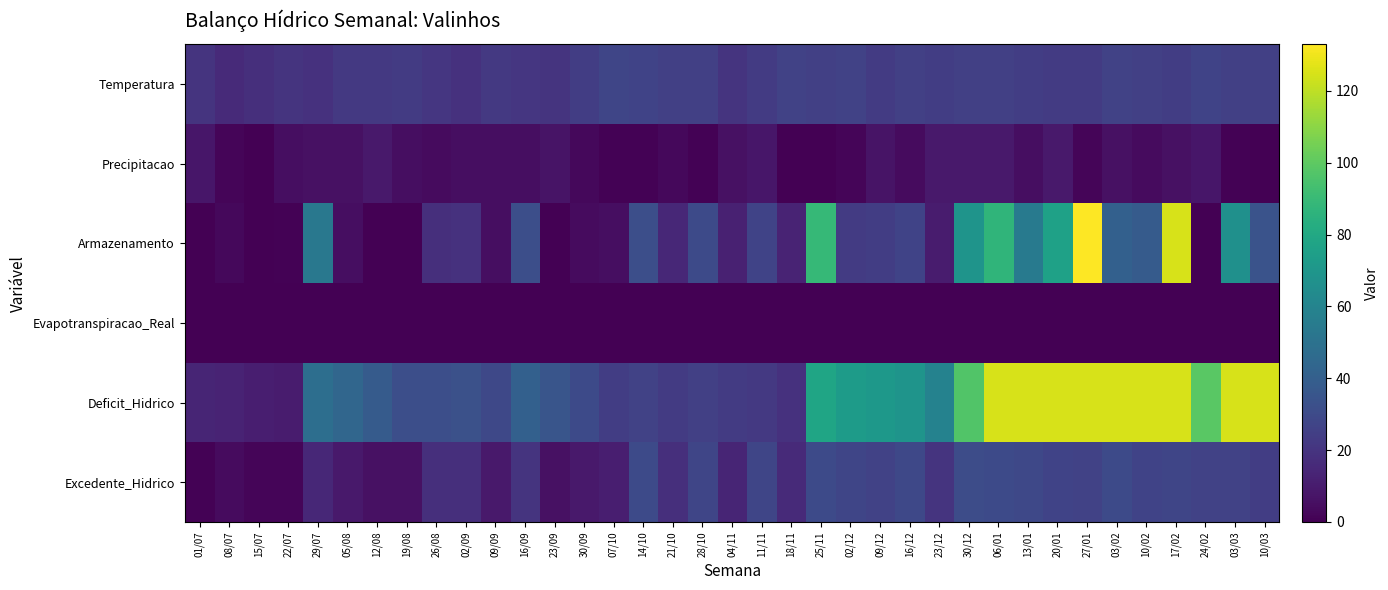

Reading left to right, transcribe all the data shown in this chart.

Temperatura: 01/07=20	08/07=16	15/07=18	22/07=20	29/07=19	05/08=22	12/08=22	19/08=23	26/08=21	02/09=19	09/09=22	16/09=21	23/09=20	30/09=24	07/10=28	14/10=27	21/10=25	28/10=25	04/11=20	11/11=23	18/11=26	25/11=25	02/12=26	09/12=23	16/12=25	23/12=24	30/12=25	06/01=25	13/01=24	20/01=23	27/01=23	03/02=26	10/02=25	17/02=24	24/02=27	03/03=25	10/03=25
Precipitacao: 01/07=8	08/07=2	15/07=0	22/07=5	29/07=6	05/08=6	12/08=9	19/08=5	26/08=4	02/09=5	09/09=5	16/09=5	23/09=7	30/09=3	07/10=1	14/10=1	21/10=3	28/10=1	04/11=6	11/11=8	18/11=0	25/11=0	02/12=2	09/12=7	16/12=4	23/12=9	30/12=9	06/01=9	13/01=5	20/01=9	27/01=2	03/02=6	10/02=4	17/02=6	24/02=8	03/03=1	10/03=0
Armazenamento: 01/07=0	08/07=3	15/07=0	22/07=1	29/07=53	05/08=5	12/08=0	19/08=0	26/08=18	02/09=19	09/09=5	16/09=32	23/09=0	30/09=4	07/10=5	14/10=32	21/10=15	28/10=30	04/11=12	11/11=27	18/11=13	25/11=89	02/12=23	09/12=24	16/12=27	23/12=10	30/12=69	06/01=87	13/01=55	20/01=76	27/01=133	03/02=41	10/02=38	17/02=125	24/02=0	03/03=67	10/03=34
Evapotranspiracao_Real: 01/07=0	08/07=0	15/07=0	22/07=0	29/07=0	05/08=0	12/08=0	19/08=0	26/08=0	02/09=0	09/09=0	16/09=0	23/09=0	30/09=0	07/10=0	14/10=0	21/10=0	28/10=0	04/11=0	11/11=0	18/11=0	25/11=0	02/12=0	09/12=0	16/12=0	23/12=0	30/12=0	06/01=0	13/01=0	20/01=0	27/01=0	03/02=0	10/02=0	17/02=0	24/02=0	03/03=0	10/03=0
Deficit_Hidrico: 01/07=14	08/07=13	15/07=11	22/07=10	29/07=48	05/08=44	12/08=38	19/08=32	26/08=32	02/09=33	09/09=29	16/09=41	23/09=35	30/09=30	07/10=24	14/10=26	21/10=23	28/10=25	04/11=23	11/11=22	18/11=19	25/11=78	02/12=73	09/12=71	16/12=69	23/12=59	30/12=97	06/01=125	13/01=125	20/01=125	27/01=125	03/02=125	10/02=125	17/02=125	24/02=99	03/03=125	10/03=125
Excedente_Hidrico: 01/07=1	08/07=4	15/07=2	22/07=2	29/07=15	05/08=9	12/08=6	19/08=6	26/08=18	02/09=18	09/09=9	16/09=20	23/09=6	30/09=9	07/10=11	14/10=30	21/10=18	28/10=28	04/11=14	11/11=28	18/11=16	25/11=30	02/12=28	09/12=26	16/12=29	23/12=20	30/12=31	06/01=30	13/01=29	20/01=27	27/01=26	03/02=30	10/02=27	17/02=28	24/02=26	03/03=26	10/03=24